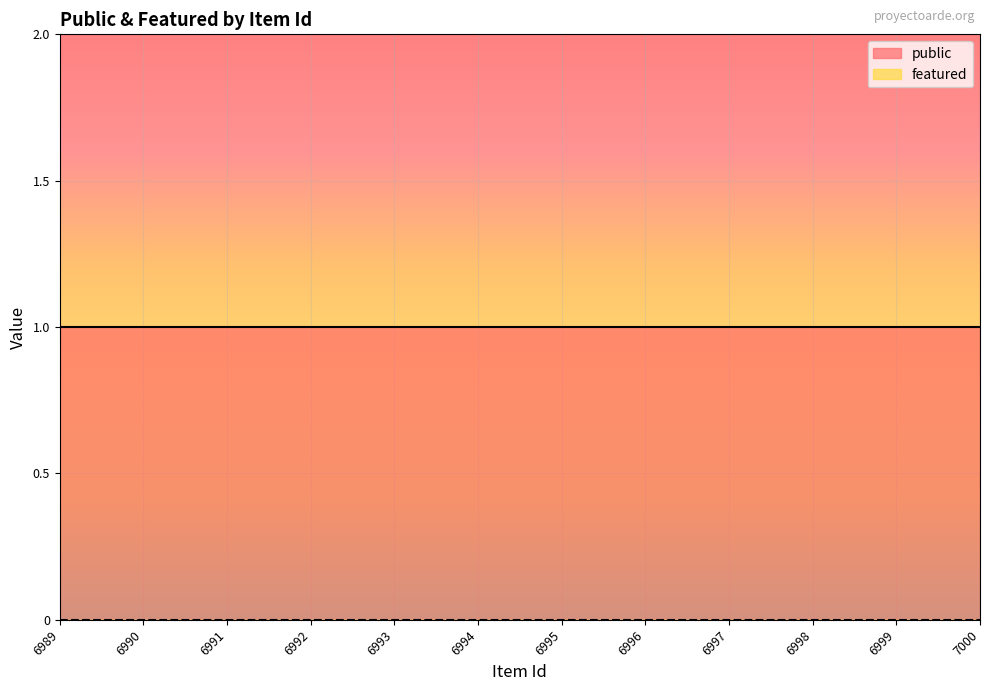

Reading left to right, transcribe all the data shown in this chart.

public: 6989=1	6990=1	6991=1	6992=1	6993=1	6994=1	6995=1	6996=1	6997=1	6998=1	6999=1	7000=1
featured: 6989=0	6990=0	6991=0	6992=0	6993=0	6994=0	6995=0	6996=0	6997=0	6998=0	6999=0	7000=0